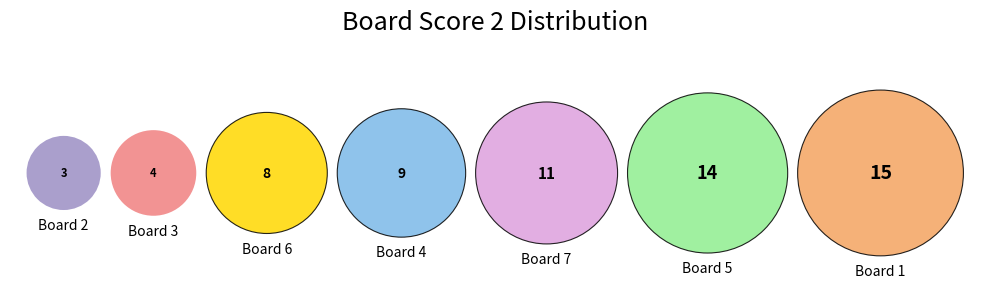

What percentage is the 1 slice, to the nearest percent?

23%